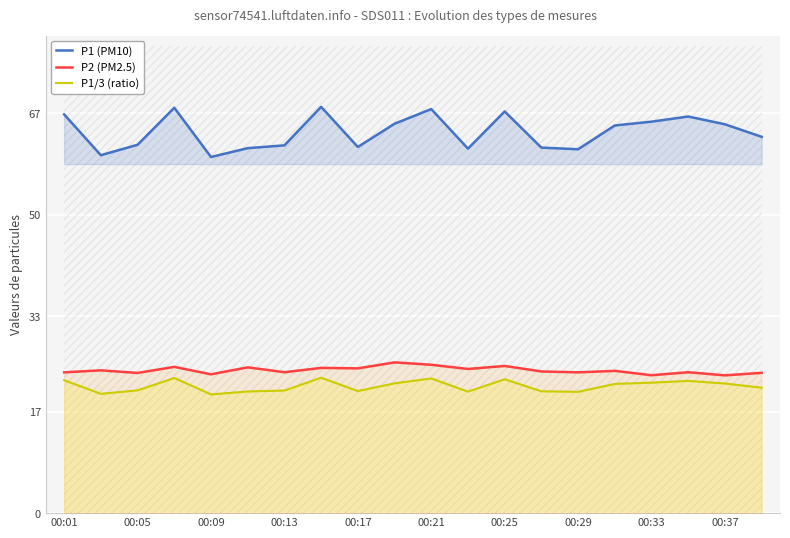

True or false: P1 (PM10) and P1/3 (ratio) cross at least once.

False